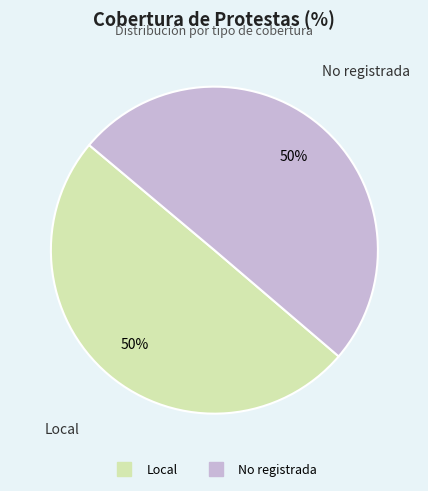

Is the sum of Local and No registrada greater than half?

Yes